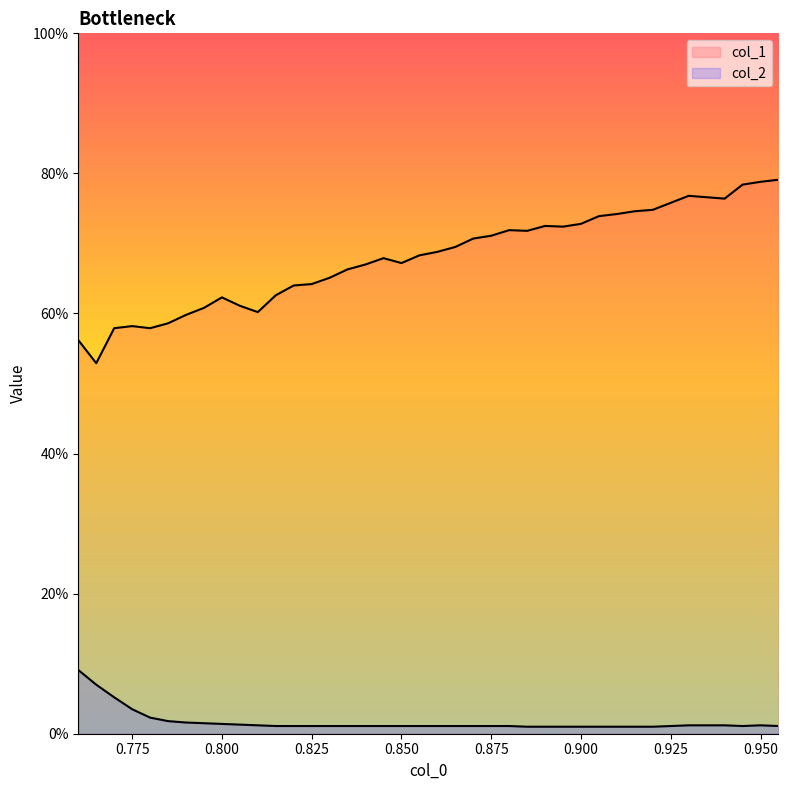

At which category is the sum across all series the highest?

0.955